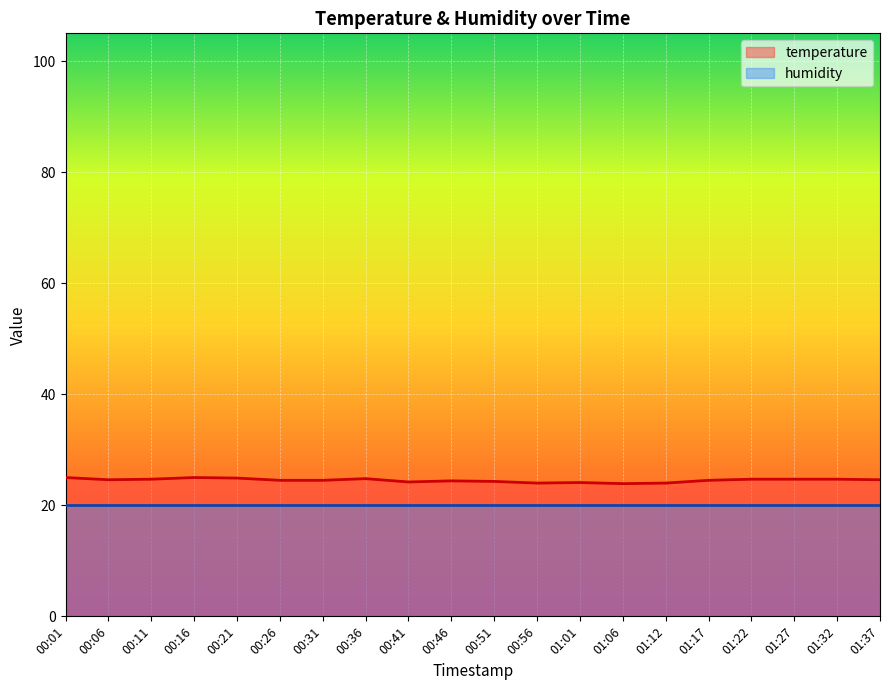

What is the difference between the values at 00:21 and 00:26?

0.4